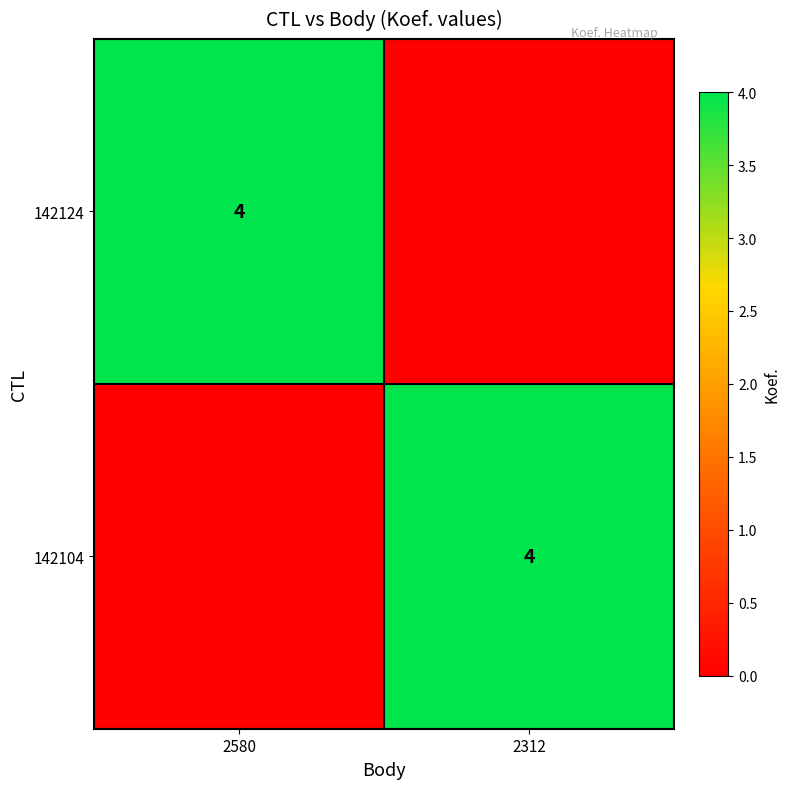

True or false: 142124 has a value of 2 at 2580.

False